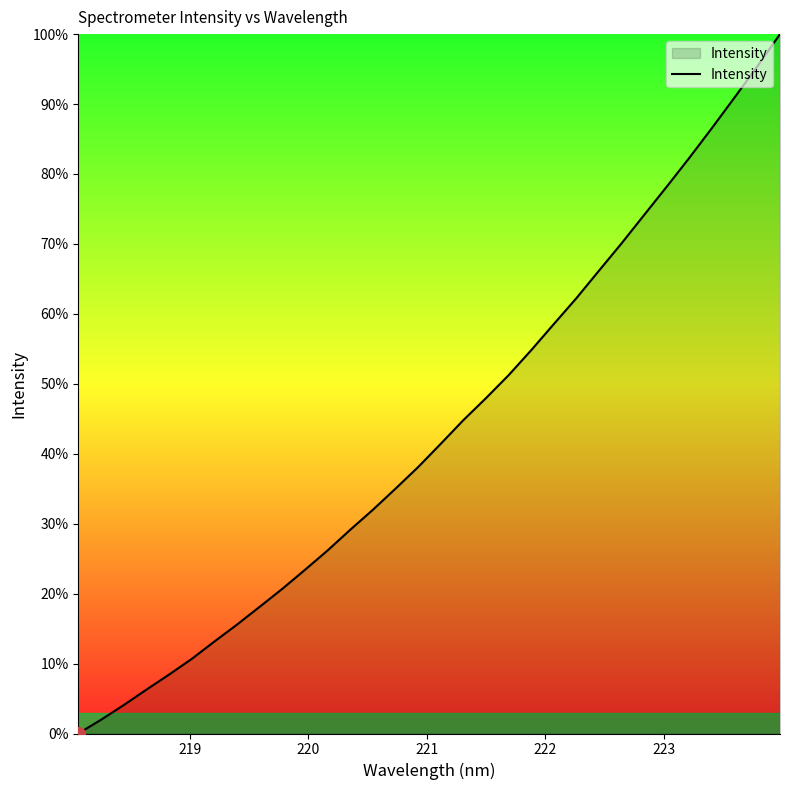

What is the greatest value displayed?

100.0